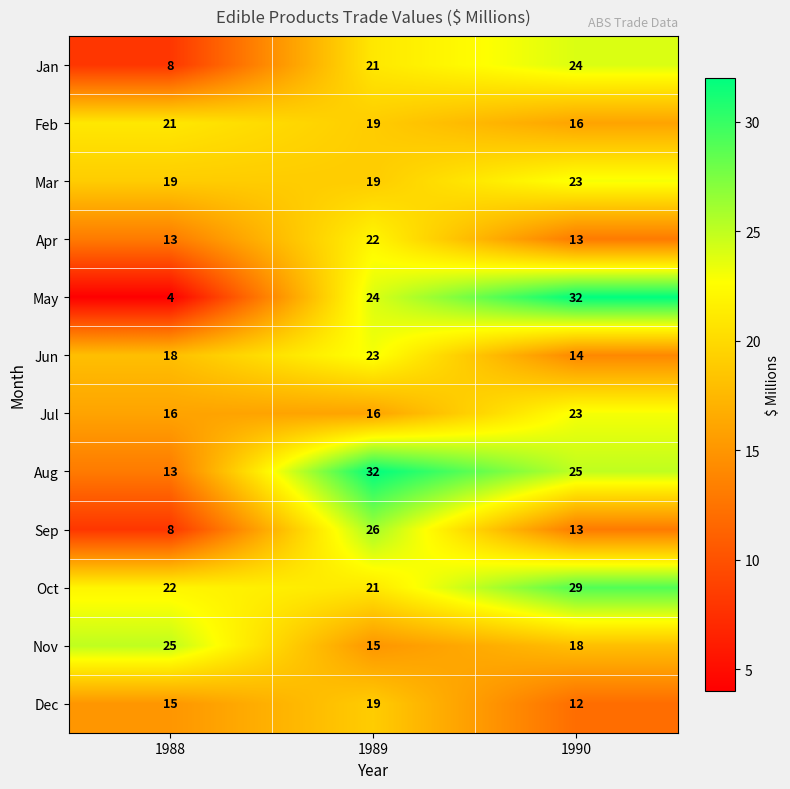

List the labels in order of Jun value, largest first.

1989, 1988, 1990